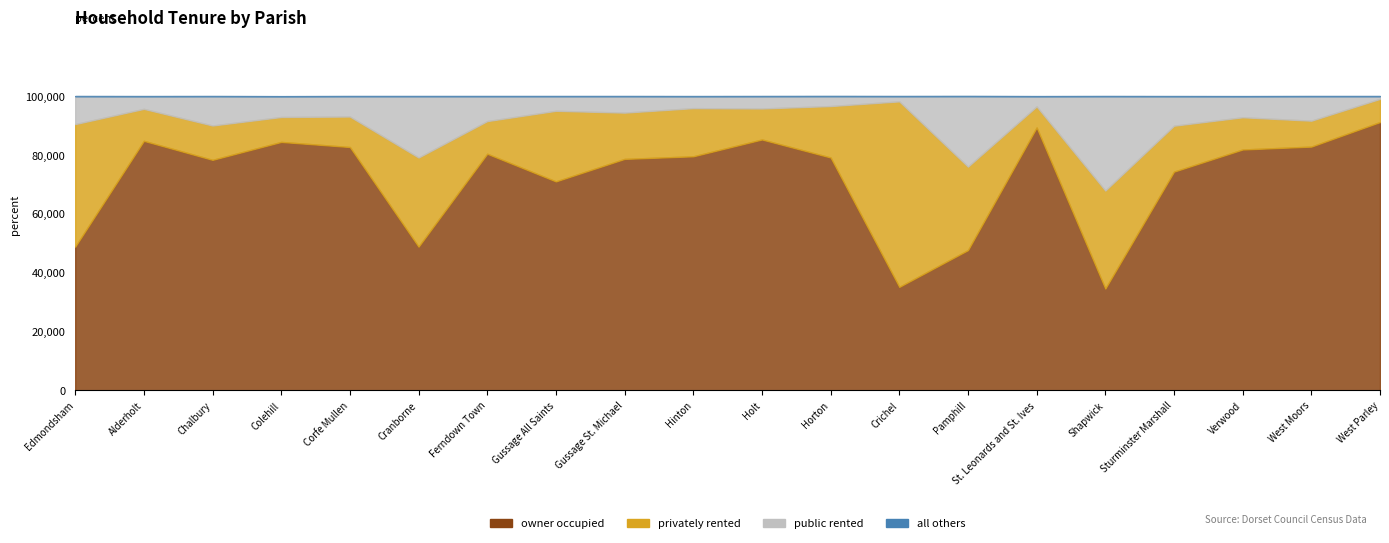

At which category does the chart reach its minimum across all series?

Edmondsham